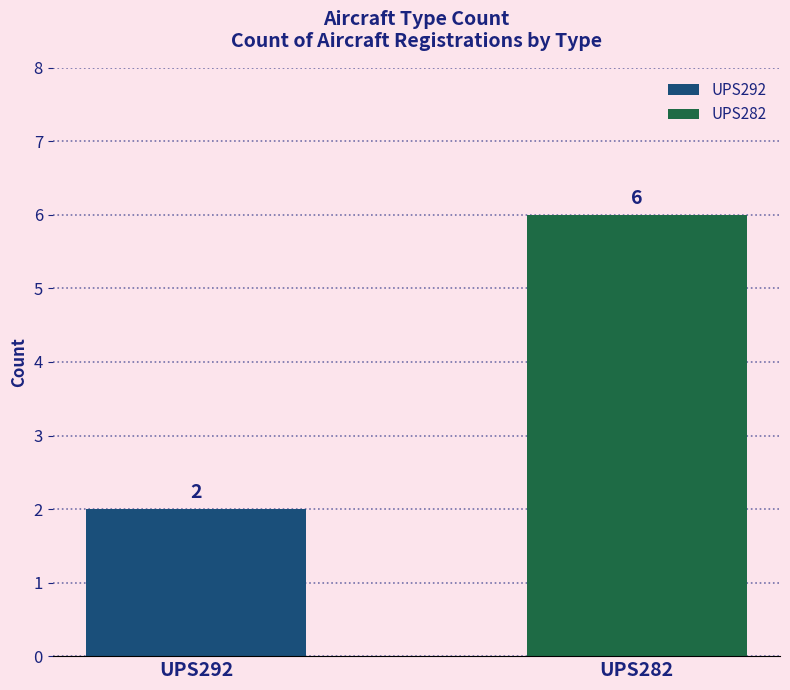

Does the chart contain any negative values?

No